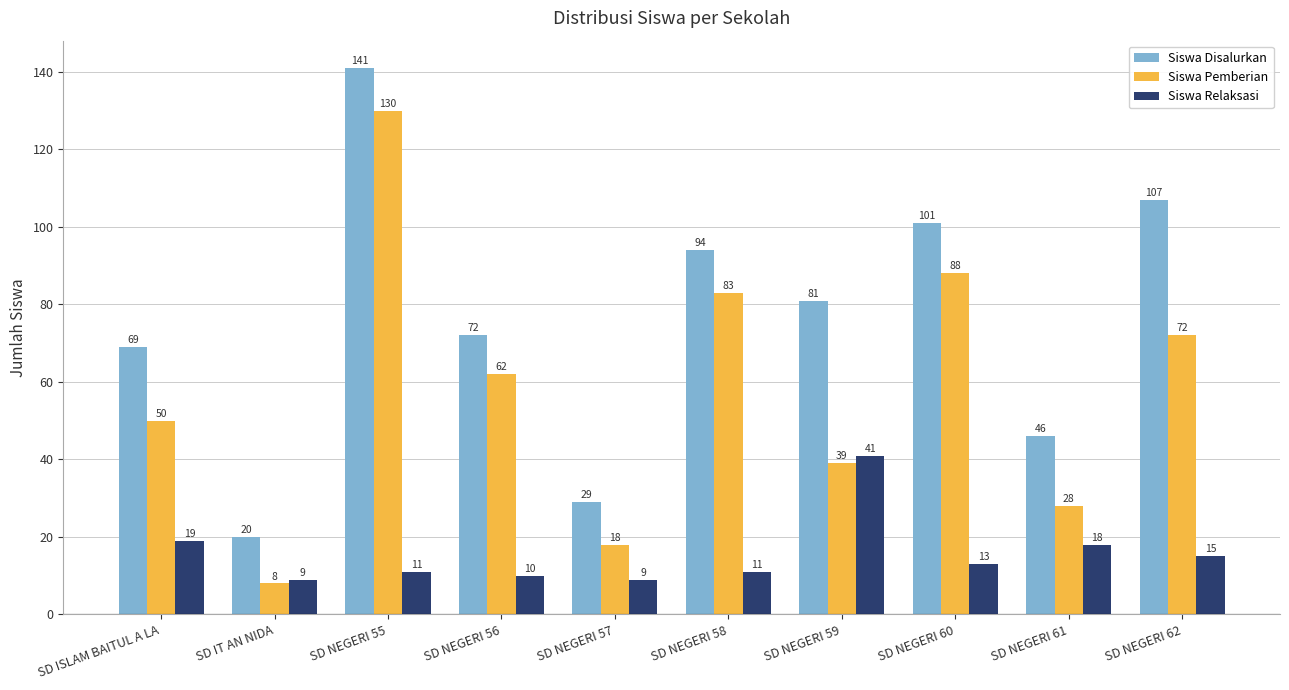

What is the difference between the Siswa Relaksasi values at SD NEGERI 58 and SD ISLAM BAITUL A LA?

8